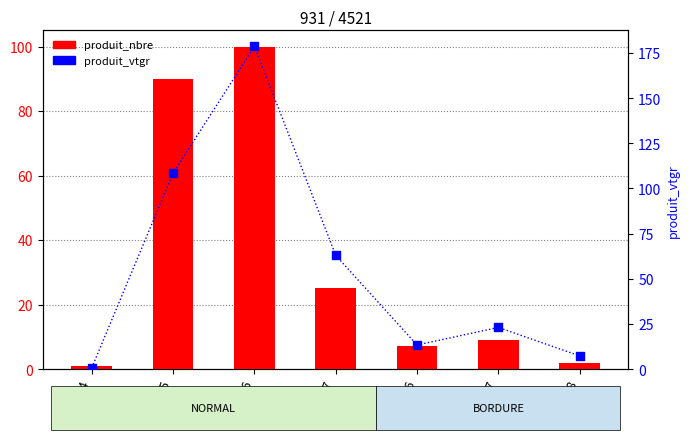

Which series contains the lowest Y value?

produit_vtgr